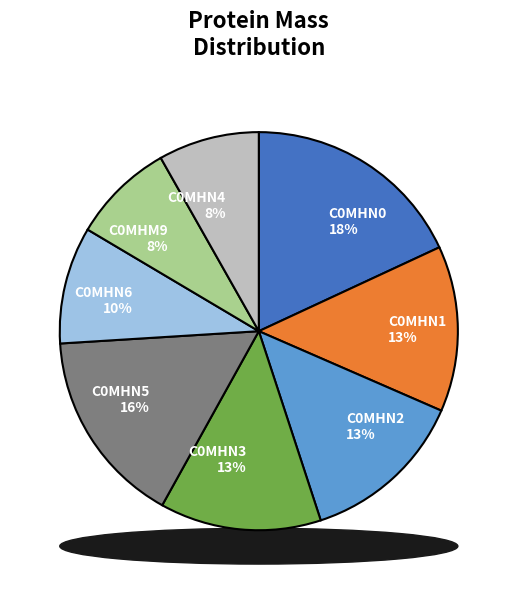

What is the largest slice in the pie chart?

C0MHN0